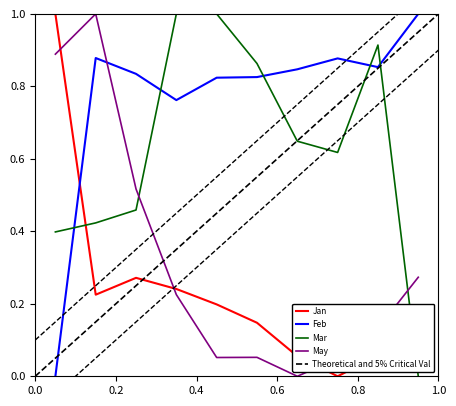

The May series shows 0.5 at pct25. True or false?

True